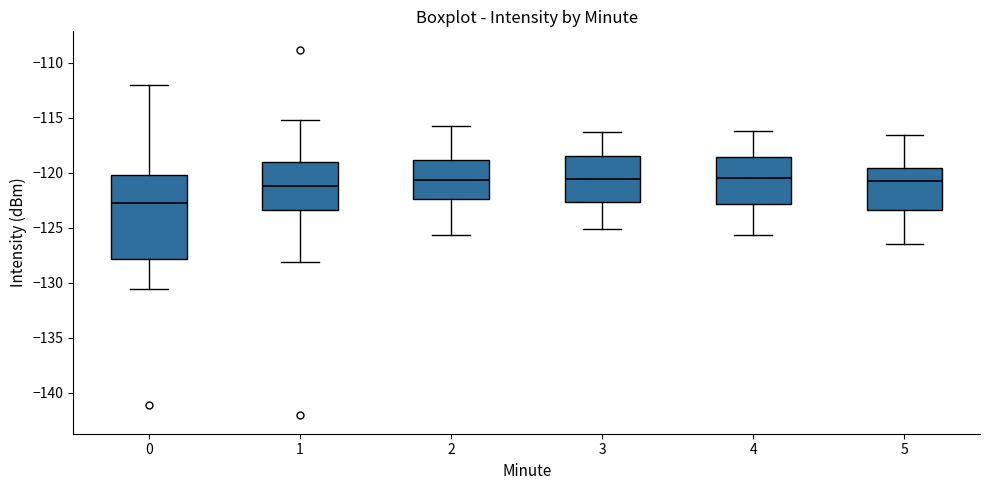

Reading left to right, read every box against the y-axis: the position of its median line, the range the box covers, and the ends of its whiskers. The values are not printed on the chart, so give them approximately, as read against the axis.

0: median -122.5, box -128.0 to -120.0, whiskers -130.5 to -112.0
1: median -121.0, box -123.5 to -119.0, whiskers -128.0 to -115.0
2: median -120.5, box -122.5 to -119.0, whiskers -125.5 to -116.0
3: median -120.5, box -122.5 to -118.5, whiskers -125.0 to -116.5
4: median -120.5, box -123.0 to -118.5, whiskers -125.5 to -116.0
5: median -121.0, box -123.5 to -119.5, whiskers -126.5 to -116.5